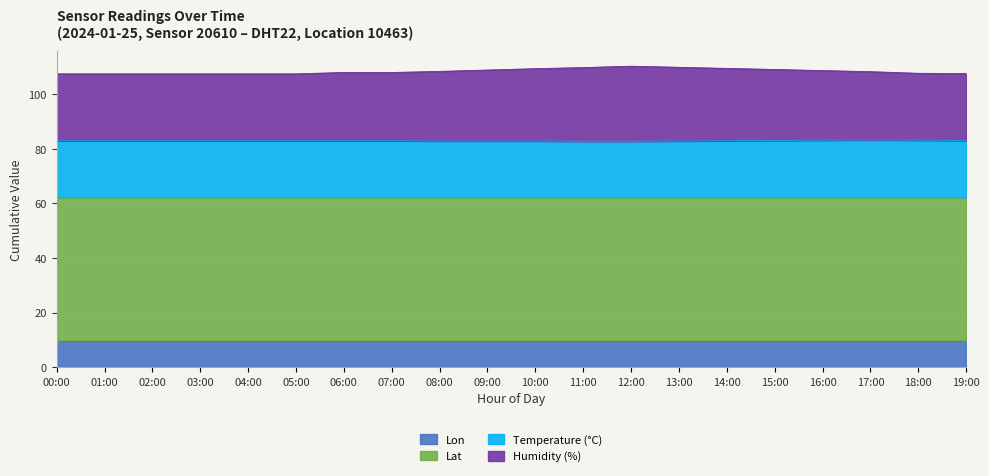

True or false: humidity and temperature intersect in this chart.

False